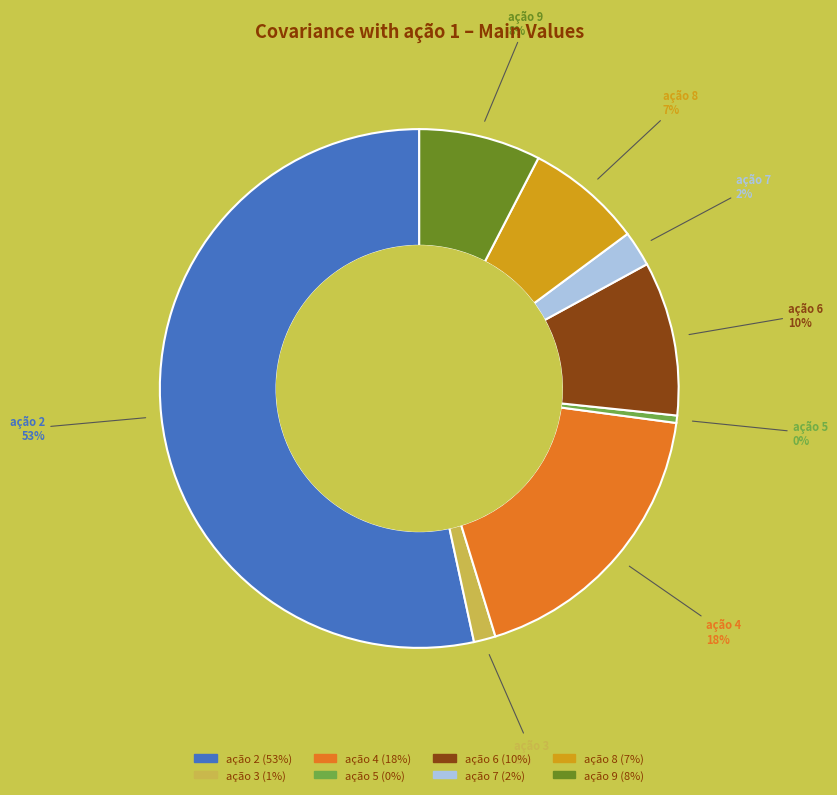

What percentage is the ação 6 slice, to the nearest percent?

10%